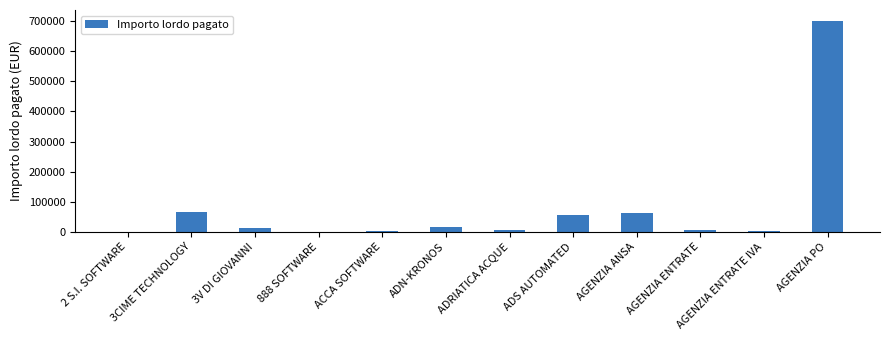

Between AGENZIA PO and 888 SOFTWARE, which is larger?

AGENZIA PO